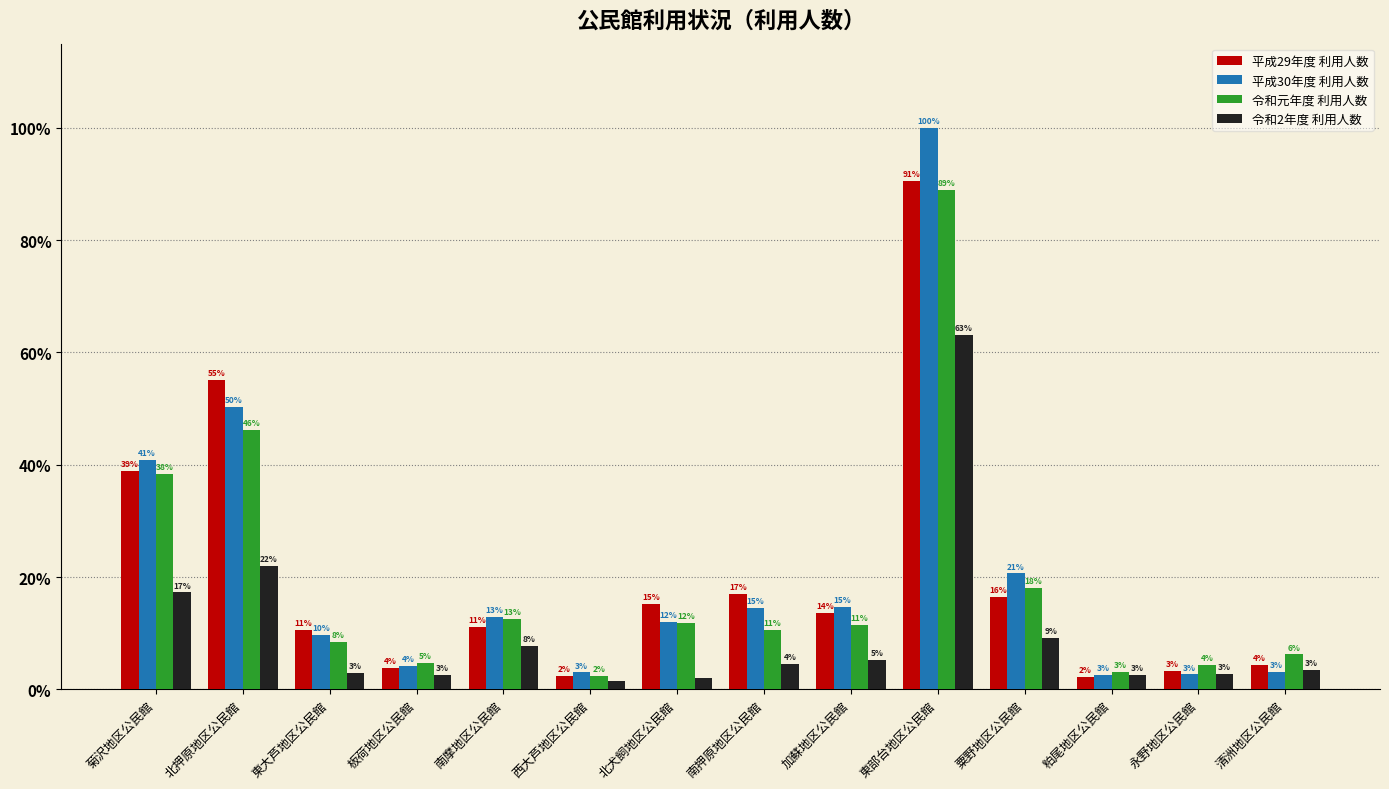

The value of 令和2年度 利用人数 at 板荷地区公民館 is 1720. True or false?

True